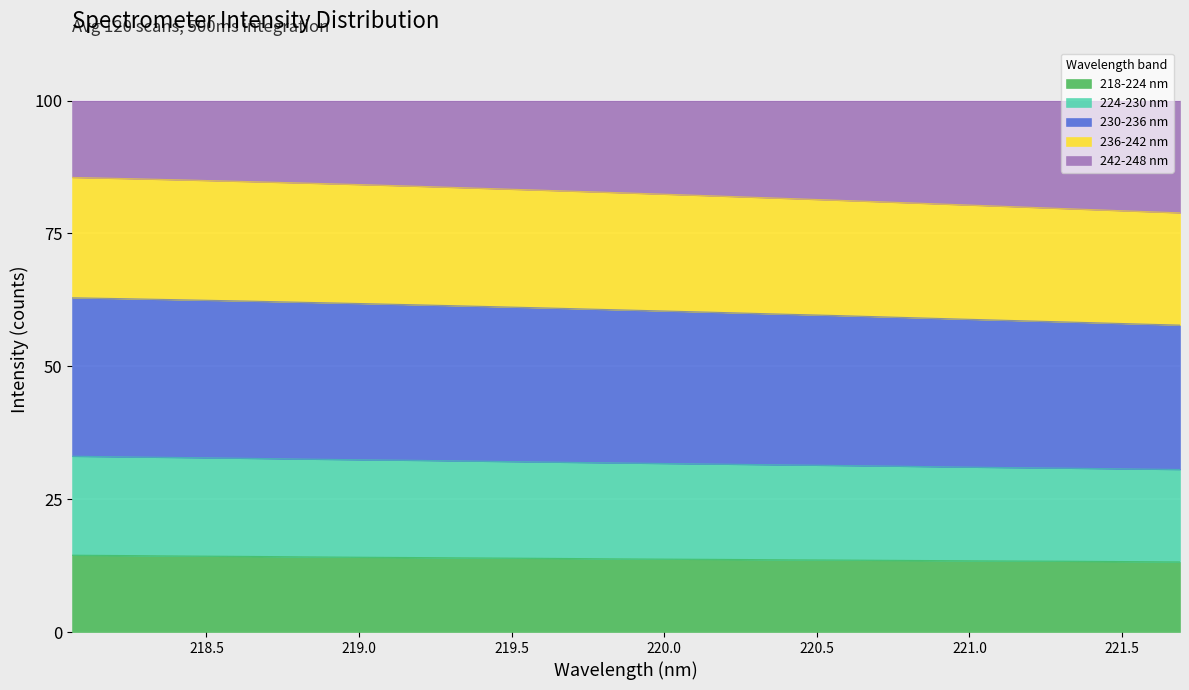

What is the lowest value of the 218-224 nm series?

13.2